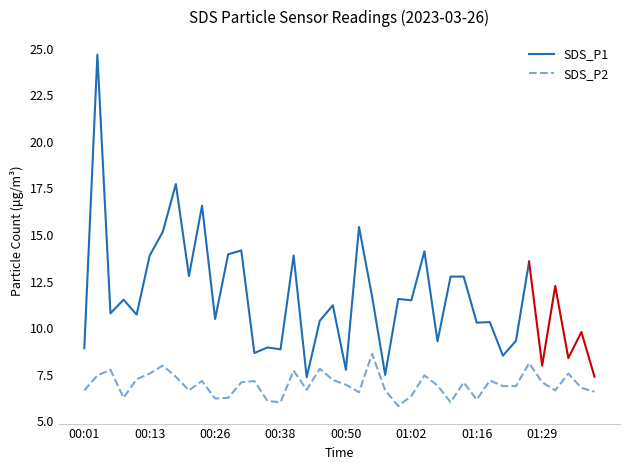

What position from the right is 01:29?

5